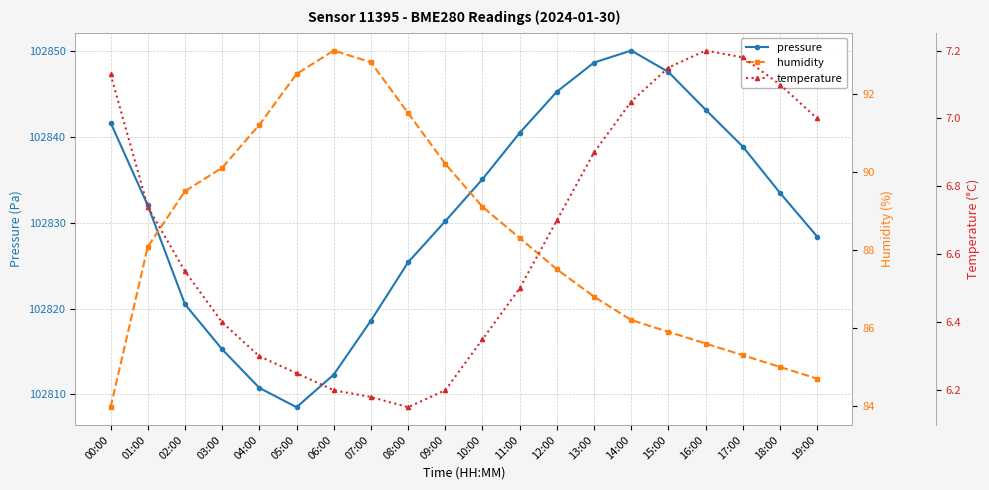

Reading right to left, transcribe all the data shown in this chart.

pressure: 19:00=102828.4	18:00=102833.5	17:00=102838.9	16:00=102843.2	15:00=102847.6	14:00=102850.1	13:00=102848.7	12:00=102845.3	11:00=102840.5	10:00=102835.1	09:00=102830.2	08:00=102825.4	07:00=102818.6	06:00=102812.3	05:00=102808.5	04:00=102810.8	03:00=102815.2	02:00=102820.5	01:00=102832.0	00:00=102841.7
humidity: 19:00=84.7	18:00=85.0	17:00=85.3	16:00=85.6	15:00=85.9	14:00=86.2	13:00=86.8	12:00=87.5	11:00=88.3	10:00=89.1	09:00=90.2	08:00=91.5	07:00=92.8	06:00=93.1	05:00=92.5	04:00=91.2	03:00=90.1	02:00=89.5	01:00=88.1	00:00=84.0
temperature: 19:00=7.0	18:00=7.1	17:00=7.2	16:00=7.2	15:00=7.2	14:00=7.0	13:00=6.9	12:00=6.7	11:00=6.5	10:00=6.3	09:00=6.2	08:00=6.2	07:00=6.2	06:00=6.2	05:00=6.2	04:00=6.3	03:00=6.4	02:00=6.5	01:00=6.7	00:00=7.1